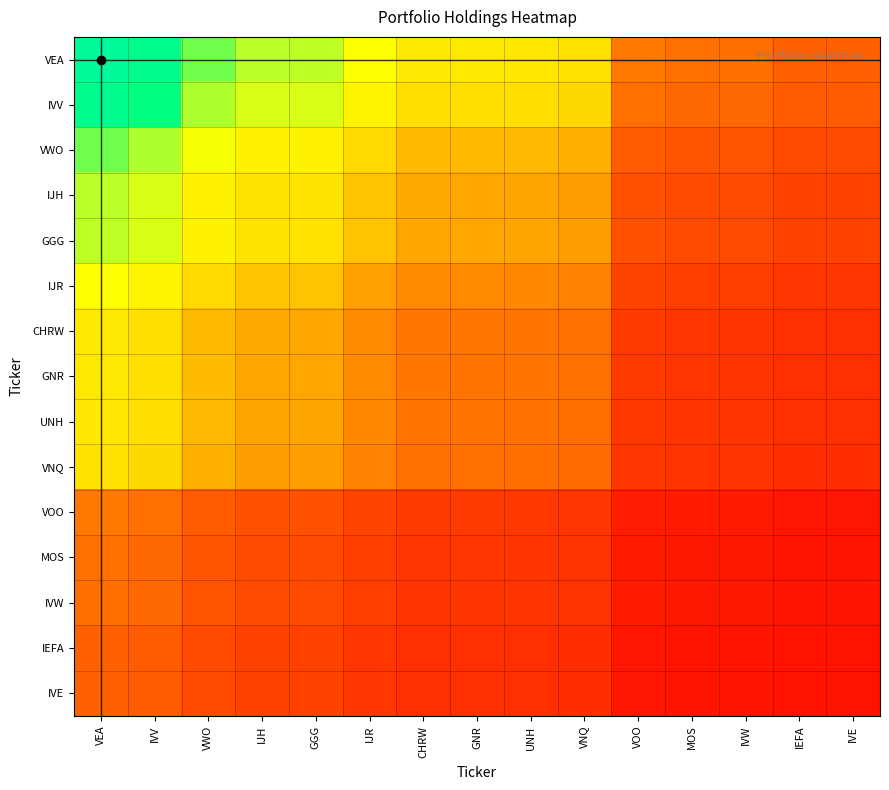

At IJR, list the series in order from smallest to largest.

IVE, IEFA, IVW, MOS, VOO, VNQ, UNH, GNR, CHRW, IJR, GGG, IJH, VWO, IVV, VEA